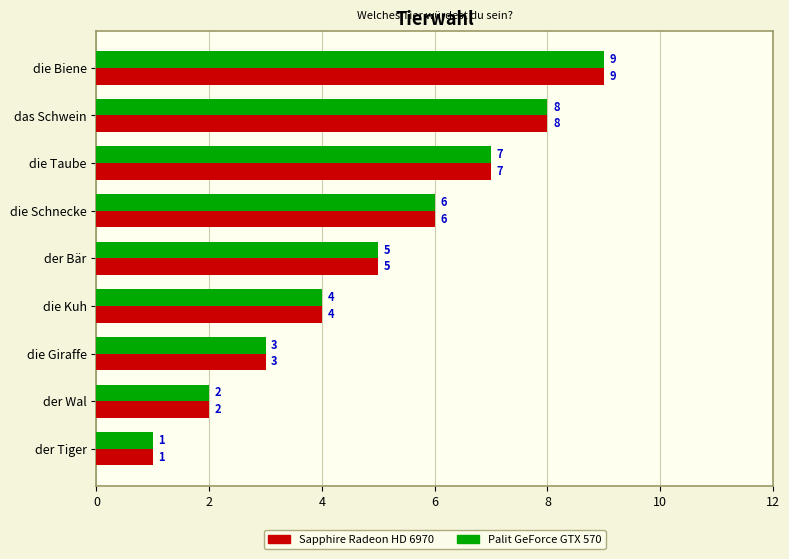

Is it true that Palit GeForce GTX 570 equals 9 at die Biene?

True